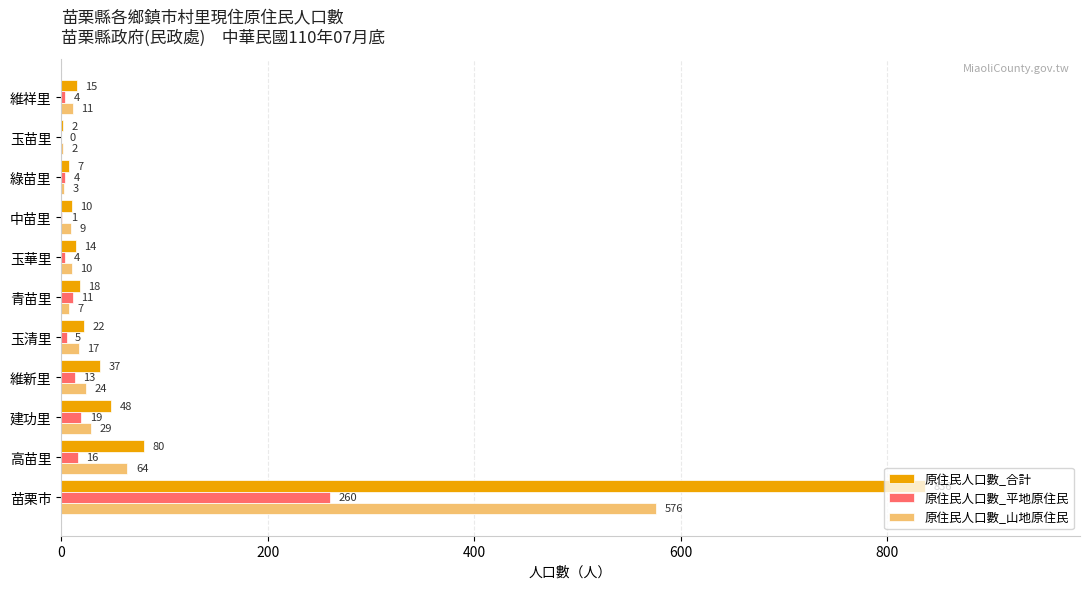

Which series has the largest total across all categories?

原住民人口數_合計